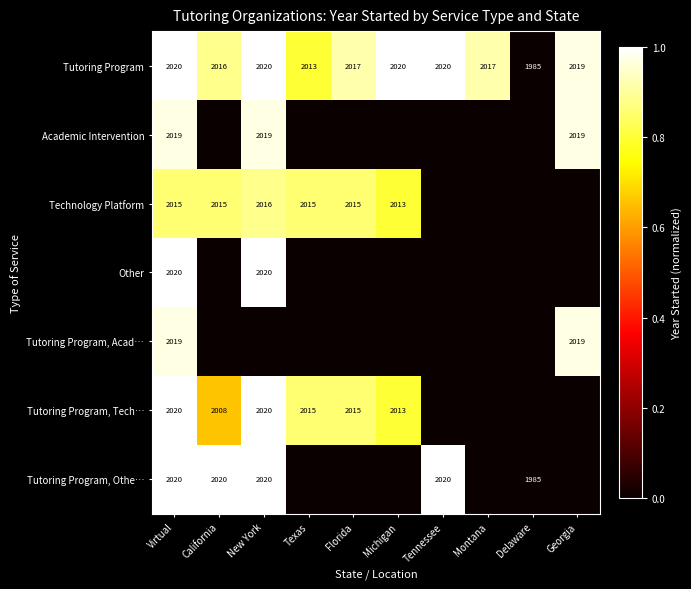

How many series are shown in this chart?

7